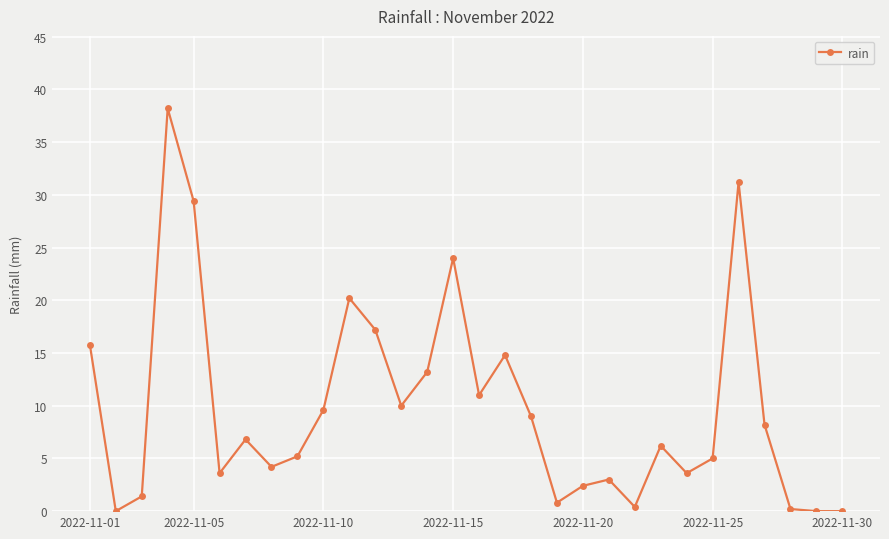

What is the greatest value displayed?

38.2